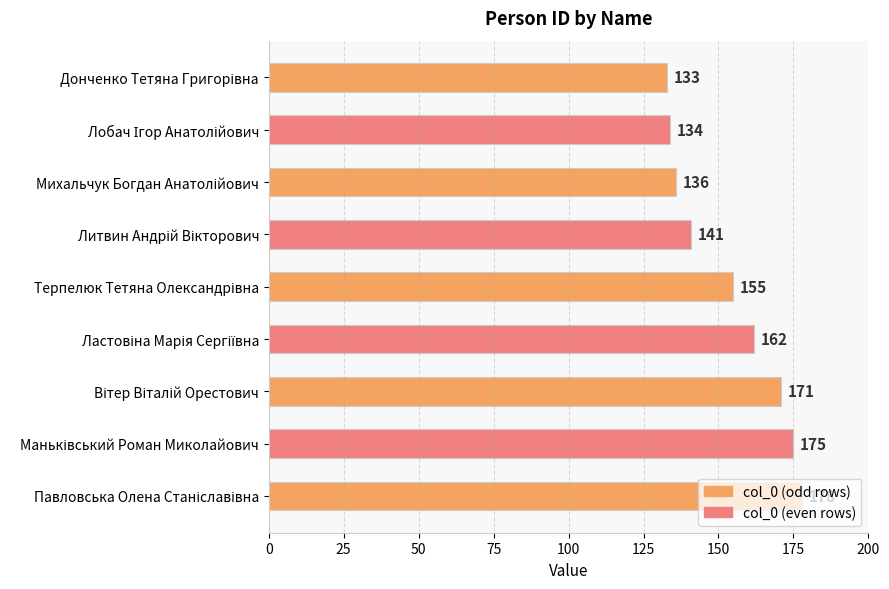

What is the maximum value shown in the chart?

178